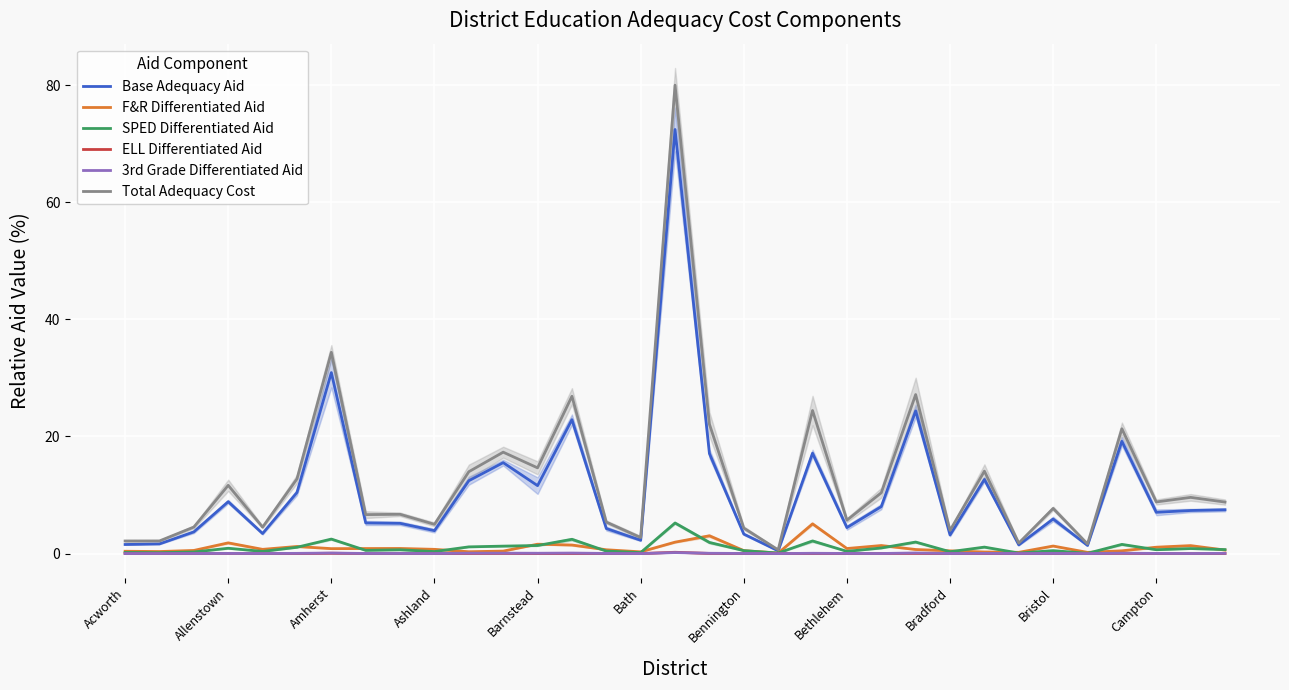

What is the greatest value displayed?

80.0